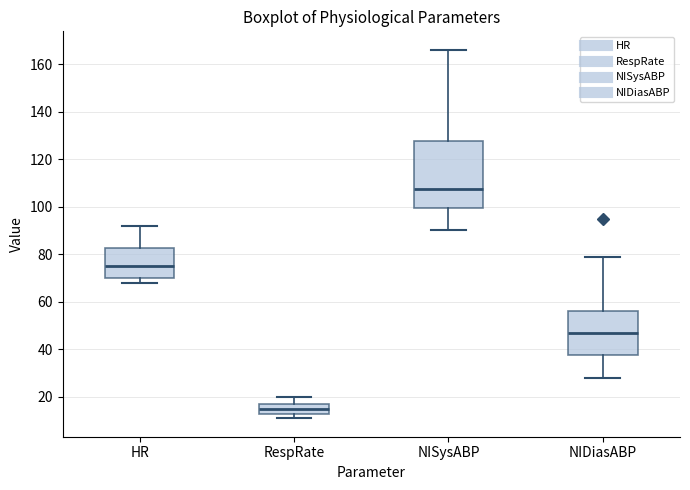

Comparing the boxes themselves (not the whiskers), which one is the tallest?

NISysABP